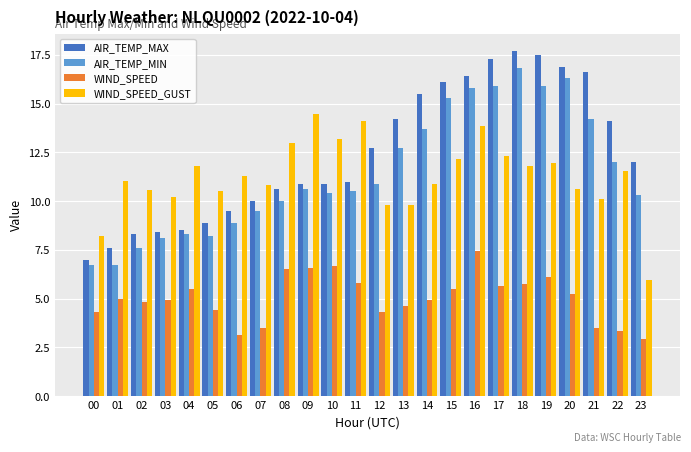

The AIR_TEMP_MIN series shows 9.1 at 01. True or false?

False